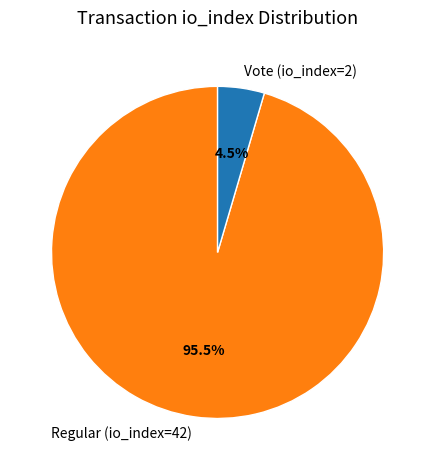

What percentage is NOT represented by Vote (io_index=2)?

95.5%